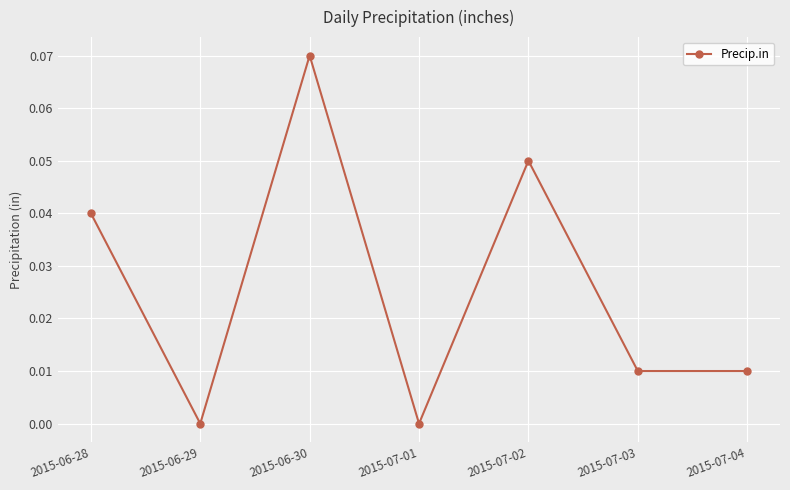

Which label corresponds to the largest value in the chart?

2015-06-30